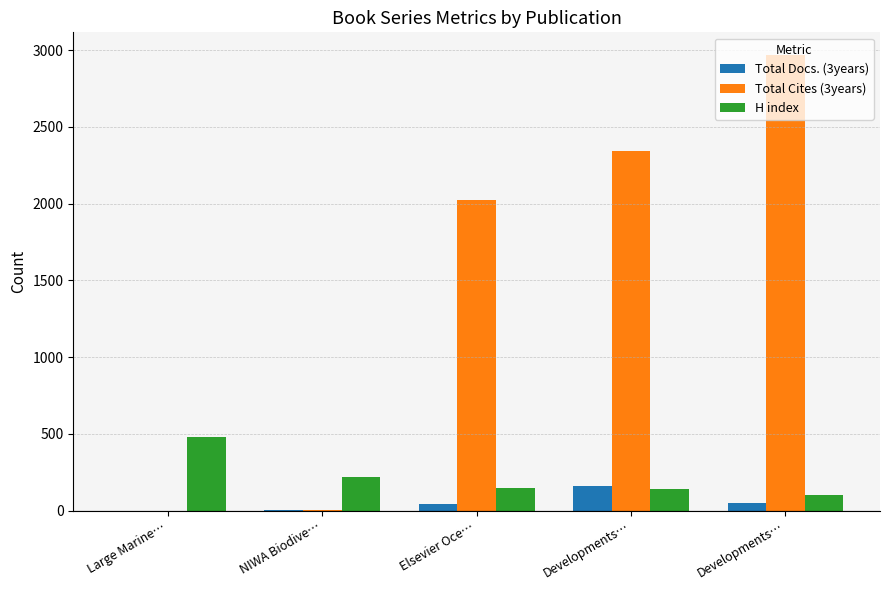

Between Developments… and Developments…, which series saw the biggest shift?

Total Cites (3years)